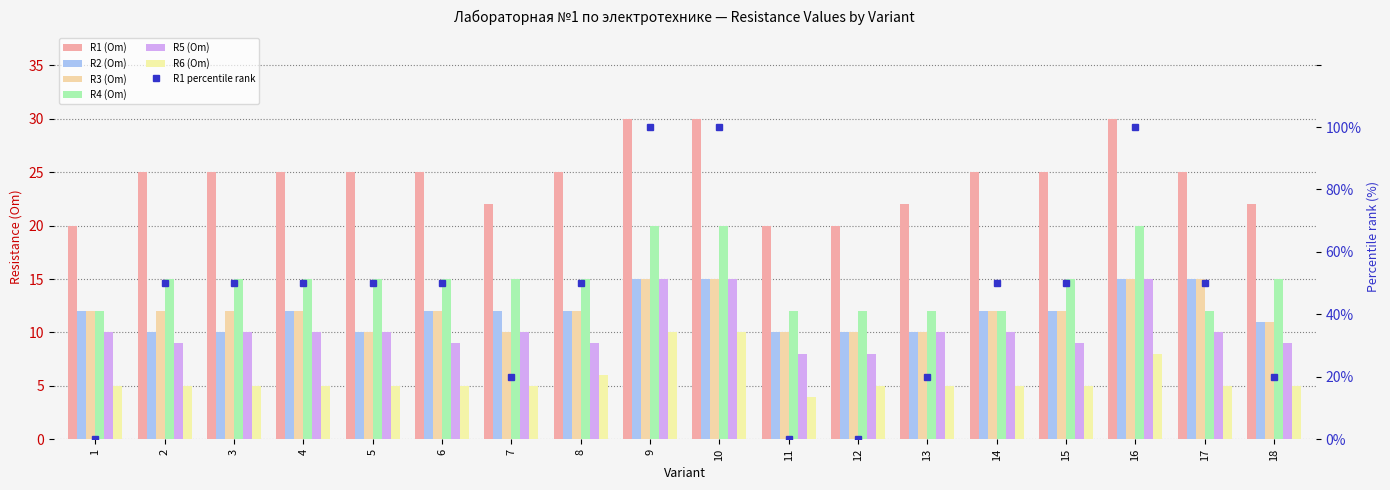

Which series has the widest spread of values?

R1 (Om)